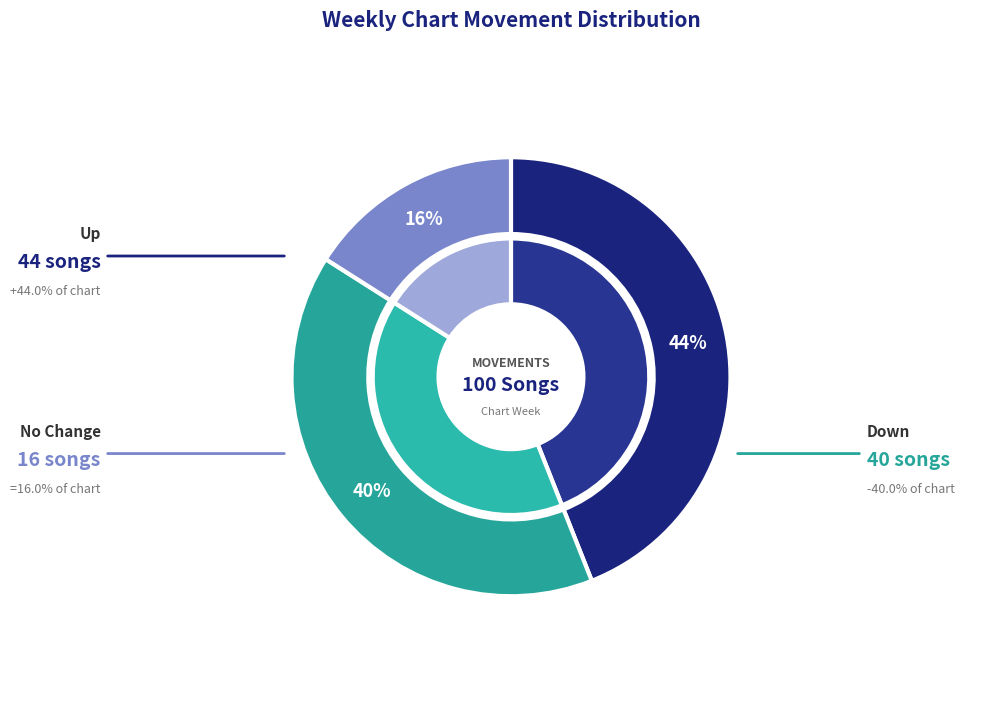

Does - account for over 50% of the chart?

No